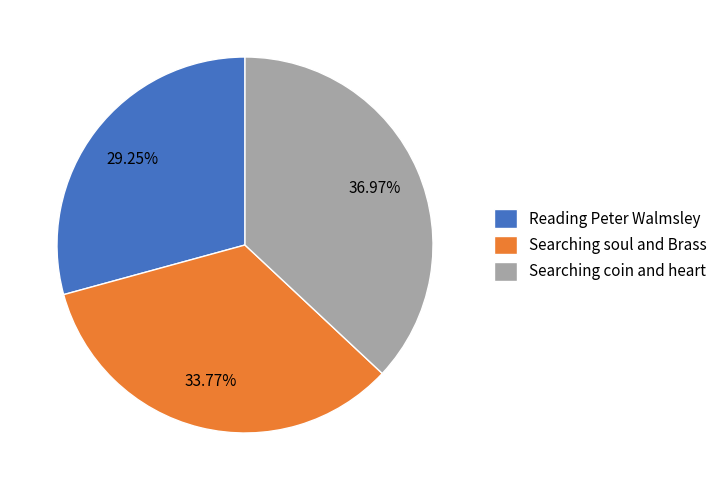

Combined, do Searching soul and Brass and Reading Peter Walmsley account for over 50%?

Yes